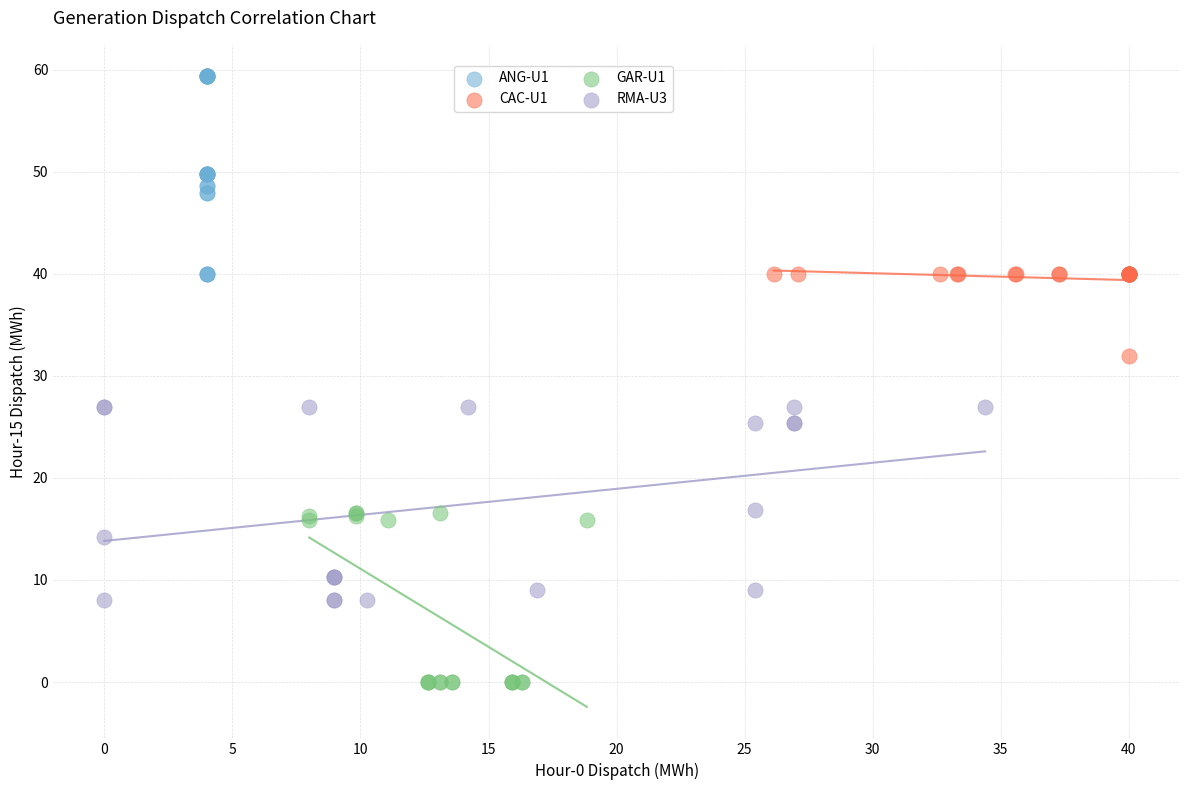

Which series contains the lowest Y value?

GAR-U1